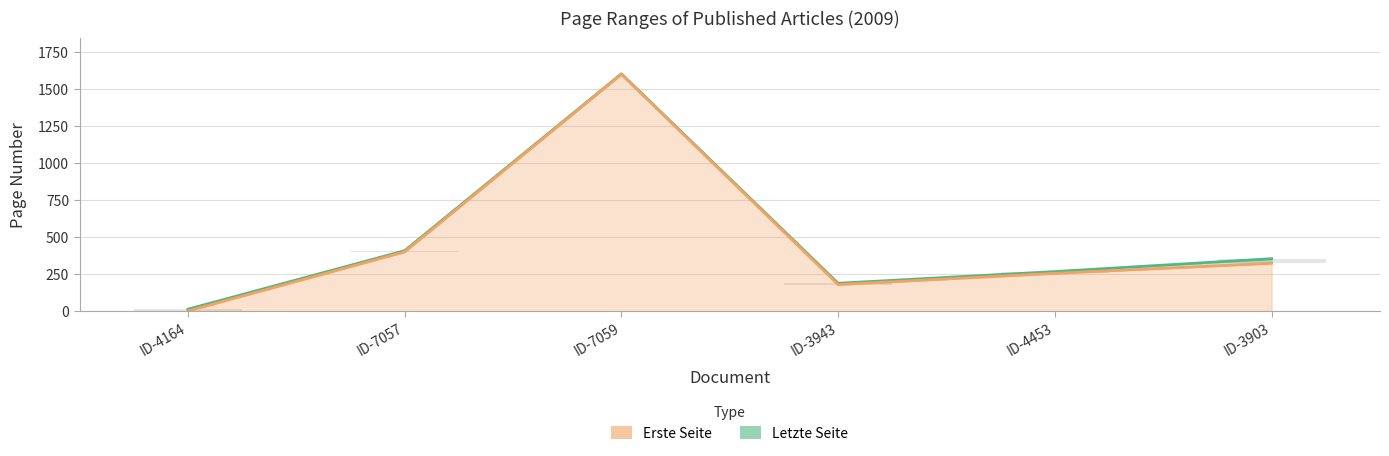

Which series has the widest spread of values?

Erste Seite (line)